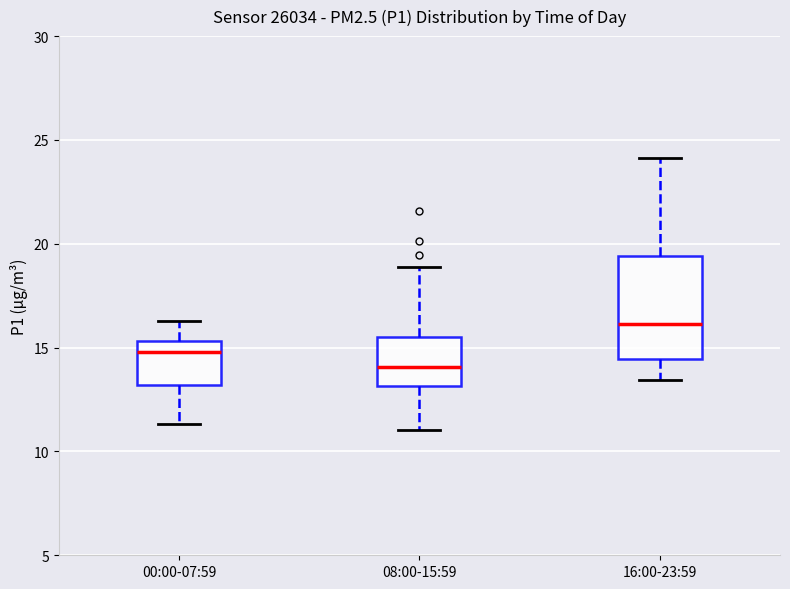

Reading left to right, read every box against the y-axis: the position of its median line, the range the box covers, and the ends of its whiskers. The values are not printed on the chart, so give them approximately, as read against the axis.

00:00-07:59: median 15.0, box 13.0 to 15.5, whiskers 11.5 to 16.5
08:00-15:59: median 14.0, box 13.0 to 15.5, whiskers 11.0 to 19.0
16:00-23:59: median 16.0, box 14.5 to 19.5, whiskers 13.5 to 24.0